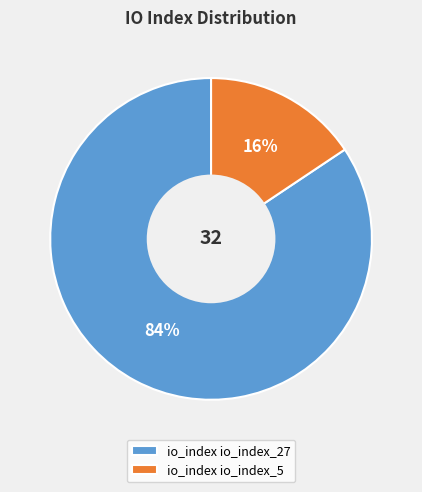

Which has a higher value, io_index io_index_27 or io_index io_index_5?

io_index io_index_27